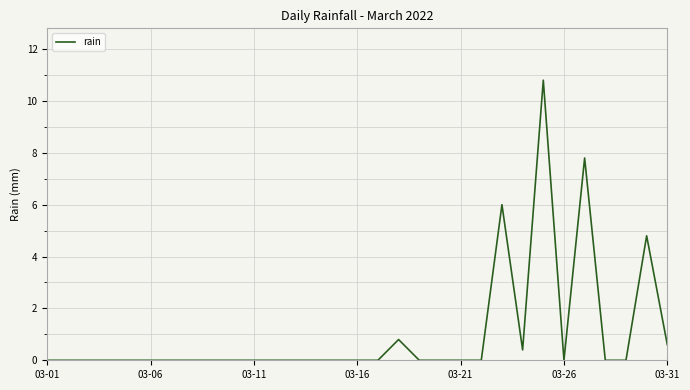

What is the difference between the maximum and minimum values?

10.8